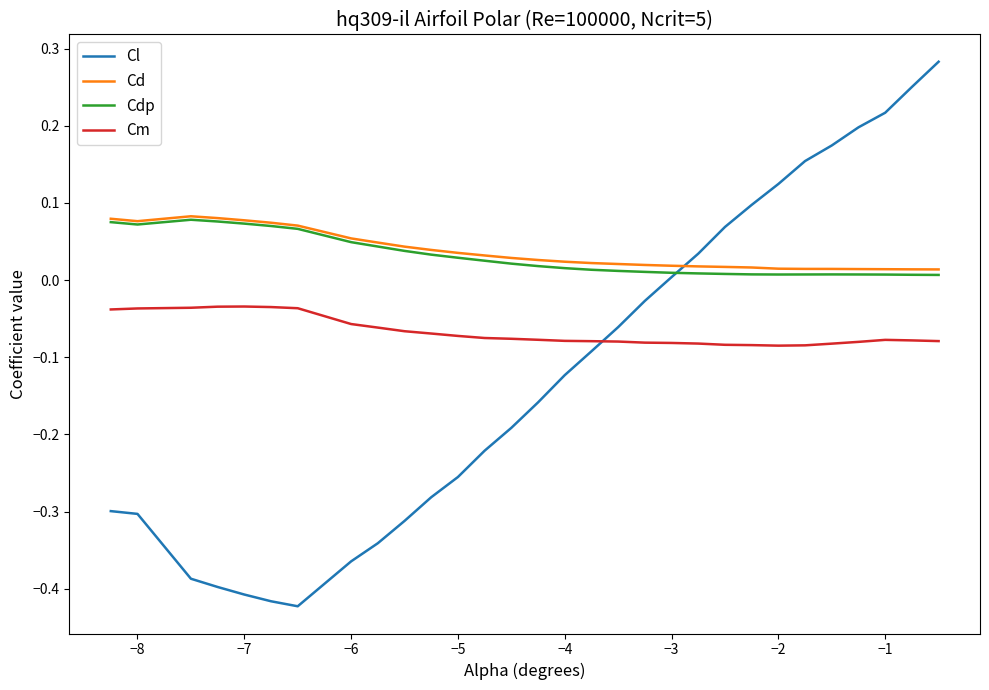

Which series ends up on top after the final intersection of Cl and Cm?

Cl